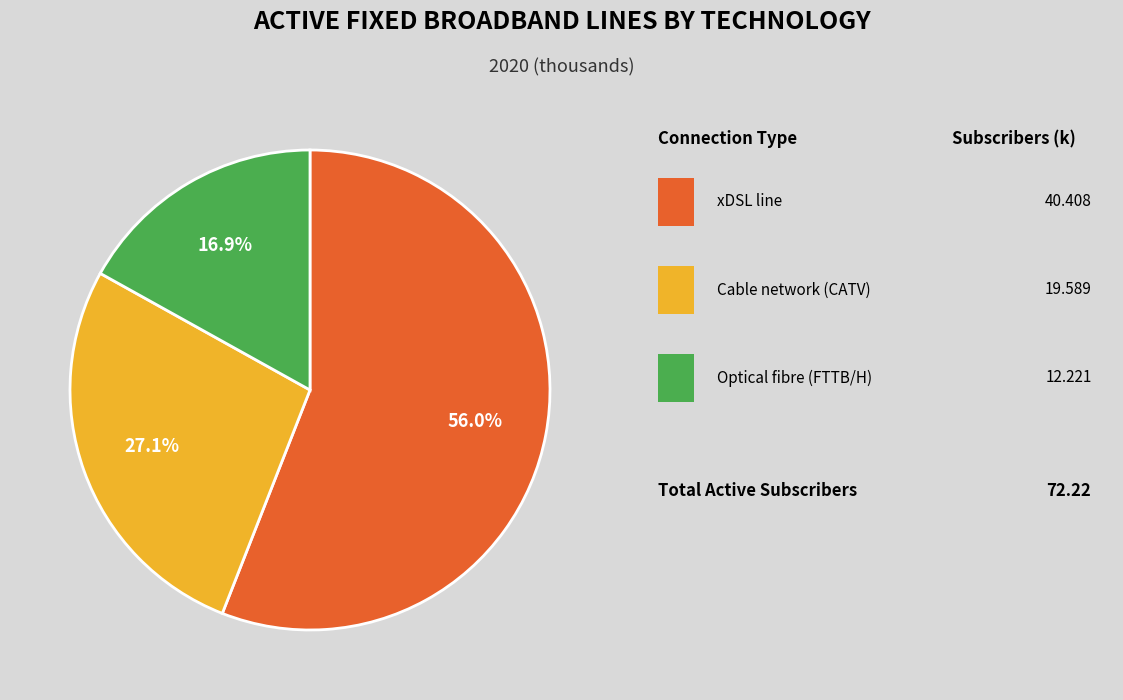

Is there any slice that represents more than half of the pie?

Yes